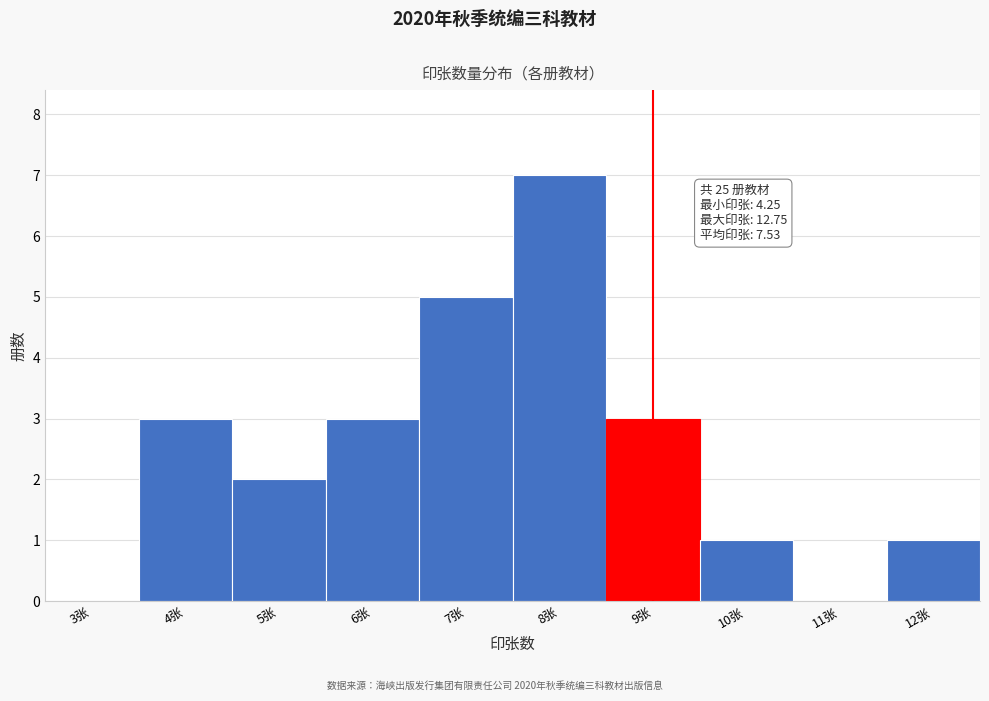

Reading right to left, transcribe all the data shown in this chart.

12张=1	11张=0	10张=1	9张=3	8张=7	7张=5	6张=3	5张=2	4张=3	3张=0